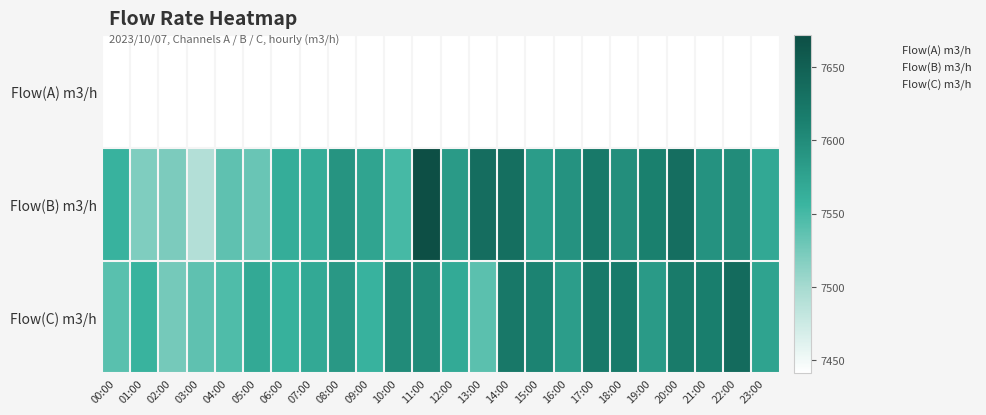

Reading right to left, transcribe all the data shown in this chart.

Flow(A) m3/h: 23:00=0	22:00=0	21:00=0	20:00=0	19:00=0	18:00=0	17:00=0	16:00=0	15:00=0	14:00=0	13:00=0	12:00=0	11:00=0	10:00=0	09:00=0	08:00=0	07:00=0	06:00=0	05:00=0	04:00=0	03:00=0	02:00=0	01:00=0	00:00=0
Flow(B) m3/h: 23:00=7570	22:00=7599	21:00=7593	20:00=7634	19:00=7613	18:00=7598	17:00=7621	16:00=7593	15:00=7582	14:00=7633	13:00=7635	12:00=7585	11:00=7672	10:00=7550	09:00=7574	08:00=7591	07:00=7565	06:00=7564	05:00=7532	04:00=7537	03:00=7491	02:00=7522	01:00=7520	00:00=7559
Flow(C) m3/h: 23:00=7575	22:00=7637	21:00=7615	20:00=7618	19:00=7585	18:00=7619	17:00=7621	16:00=7581	15:00=7609	14:00=7622	13:00=7539	12:00=7568	11:00=7600	10:00=7600	09:00=7559	08:00=7587	07:00=7569	06:00=7561	05:00=7569	04:00=7545	03:00=7537	02:00=7525	01:00=7558	00:00=7540